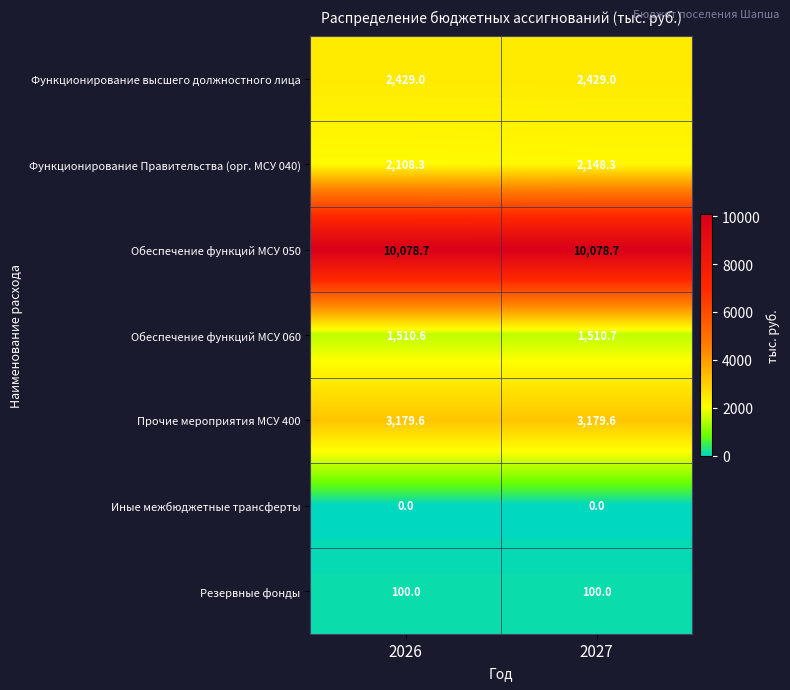

Is it true that Обеспечение функций МСУ 050 equals 14821.2 at 2026?

False